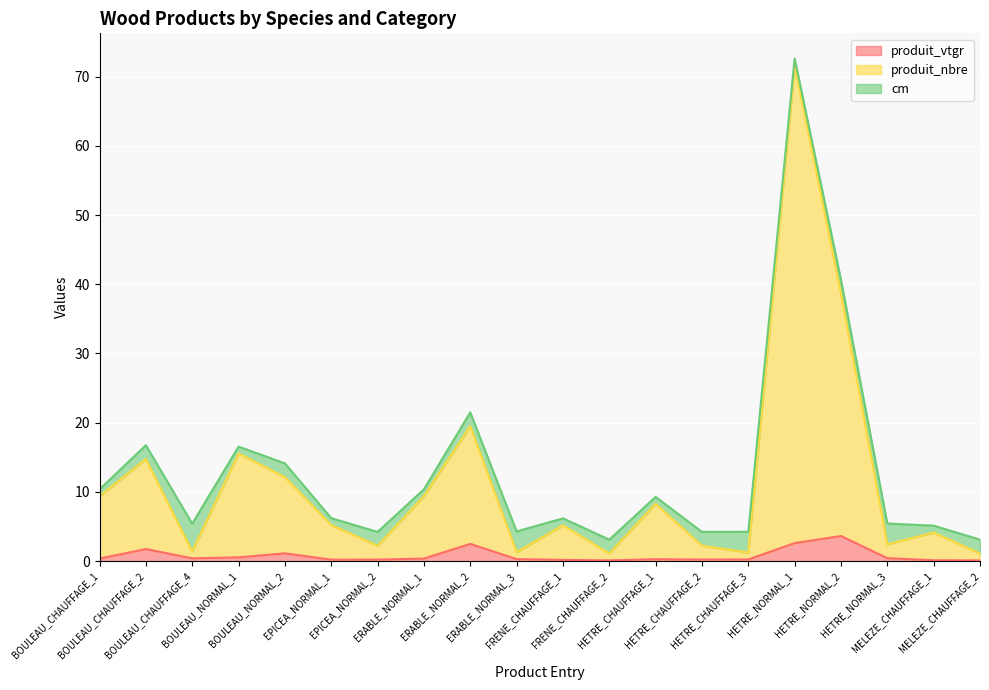

How many interior local peaks does the produit_vtgr series have?

5